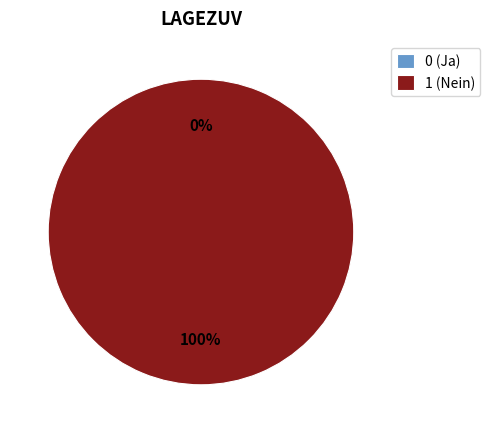

Rank the categories by value from lowest to highest.

0 (Ja), 1 (Nein)